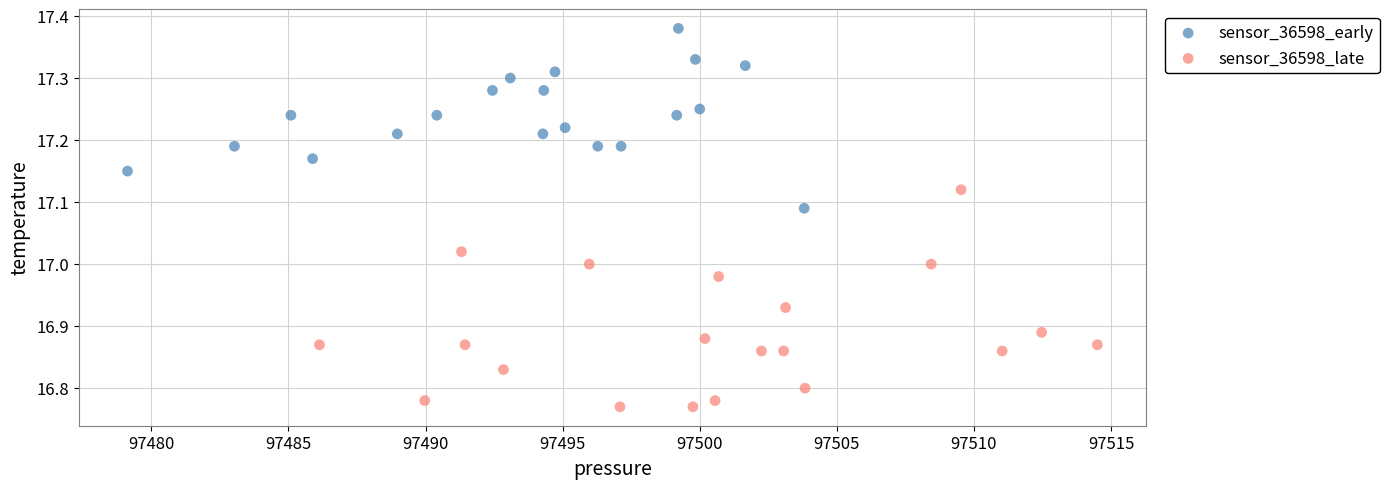

Which series reaches the maximum Y coordinate?

sensor_36598_early